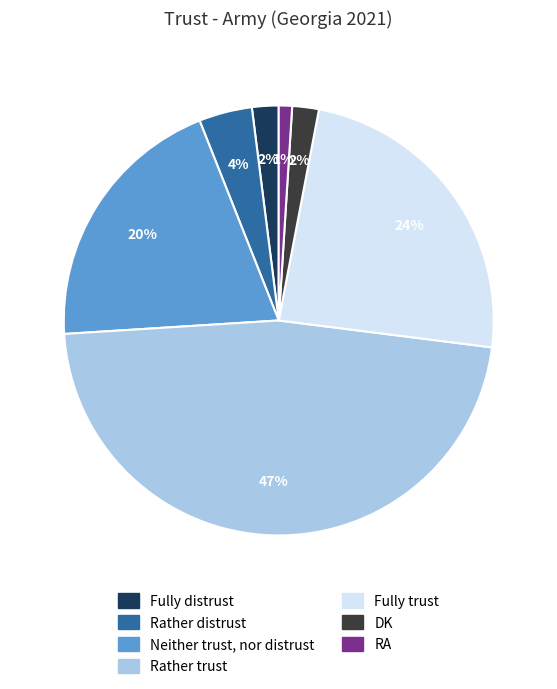

Is there a majority slice in this chart?

No